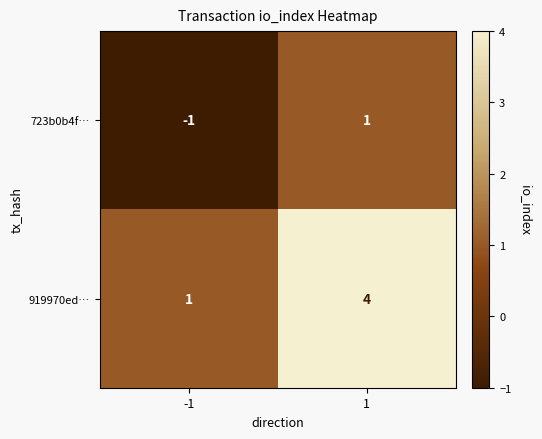

The 723b0b4f… series shows 1 at 1. True or false?

True